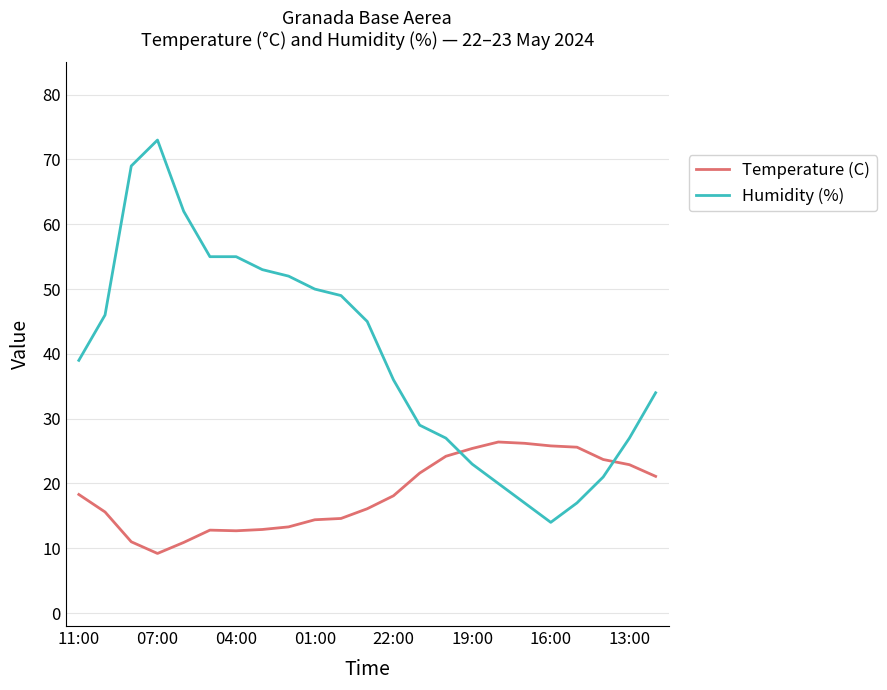

Is this an area chart (filled region under the line)?

No